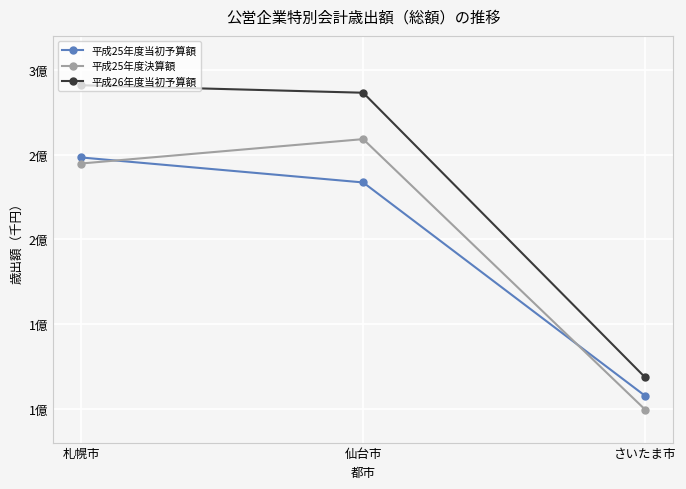

Where does the 平成25年度決算額 series first go above 244688515?

仙台市